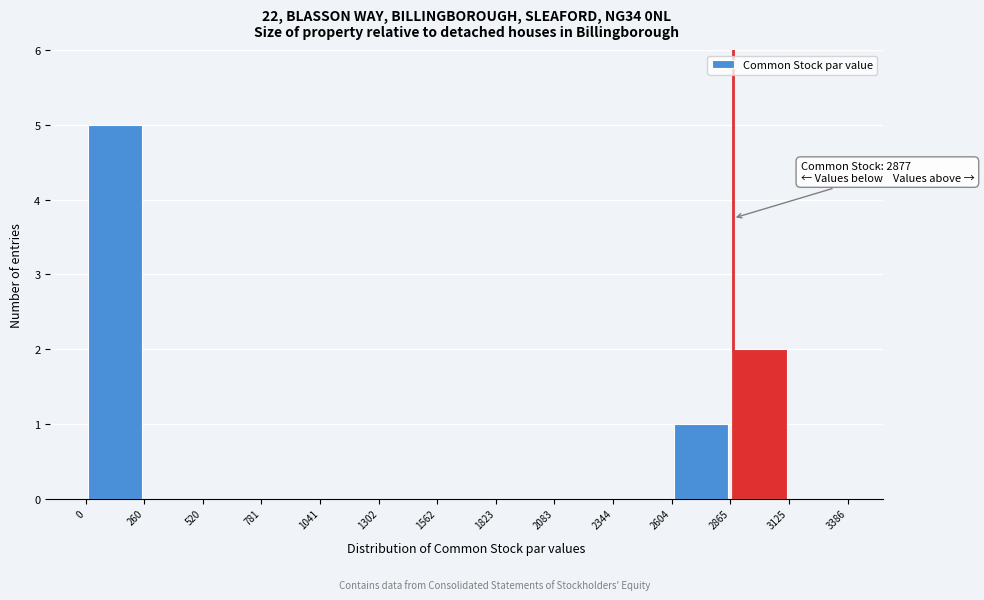

Over which range of the x-axis is the bar tallest?

0 to 260